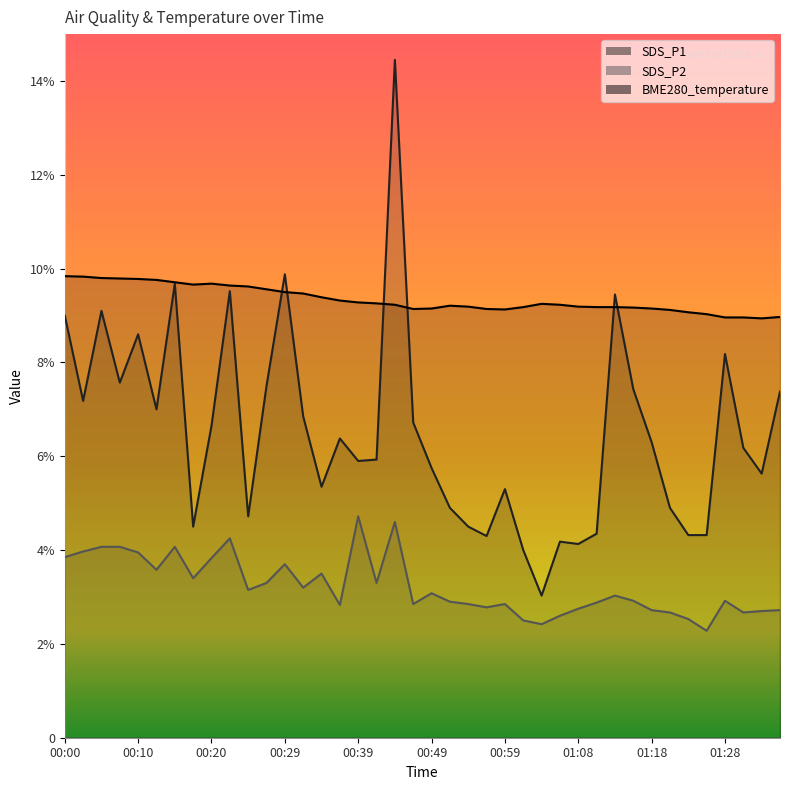

Which series has the widest spread of values?

SDS_P1